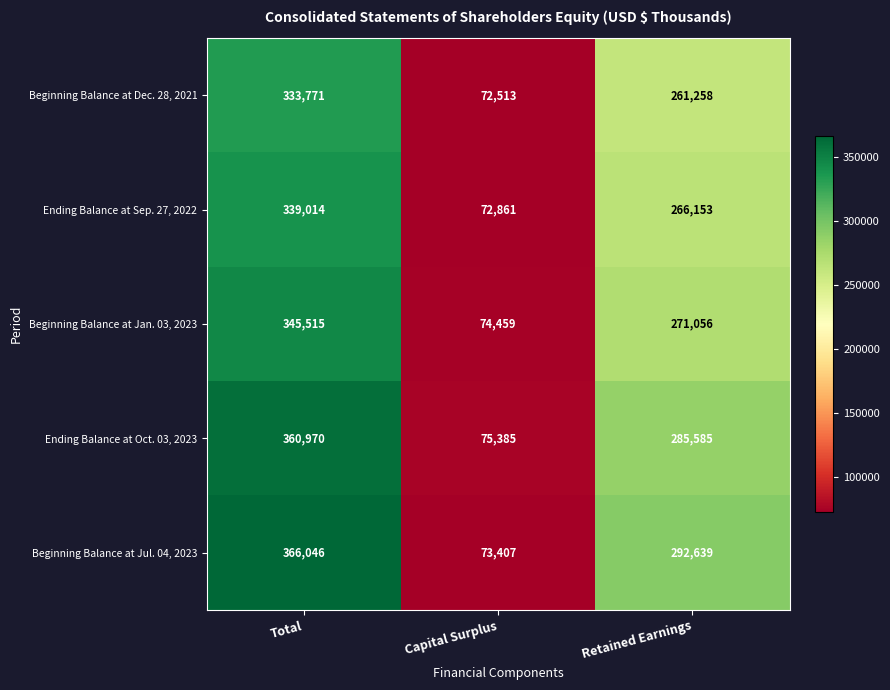

Which series has the widest spread of values?

Beginning Balance at Jul. 04, 2023